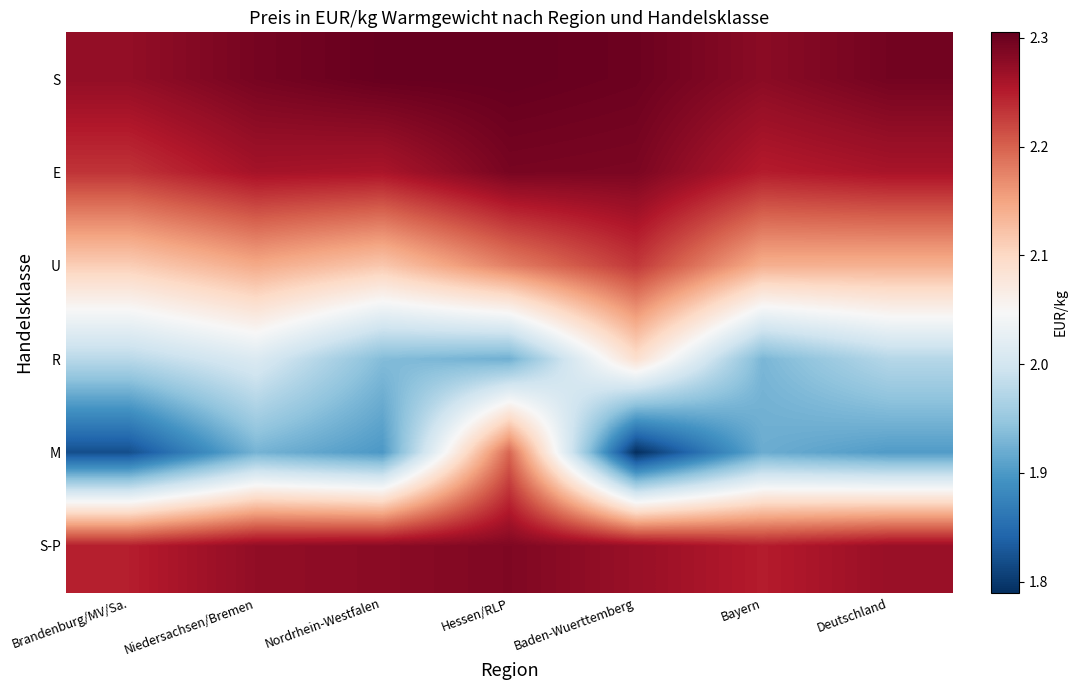

How many data points does each series have?

7